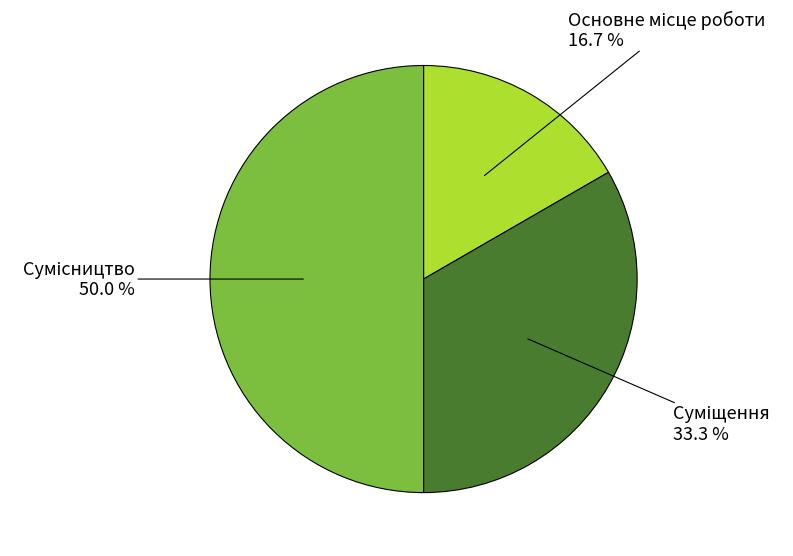

Count the number of slices in the pie.

3